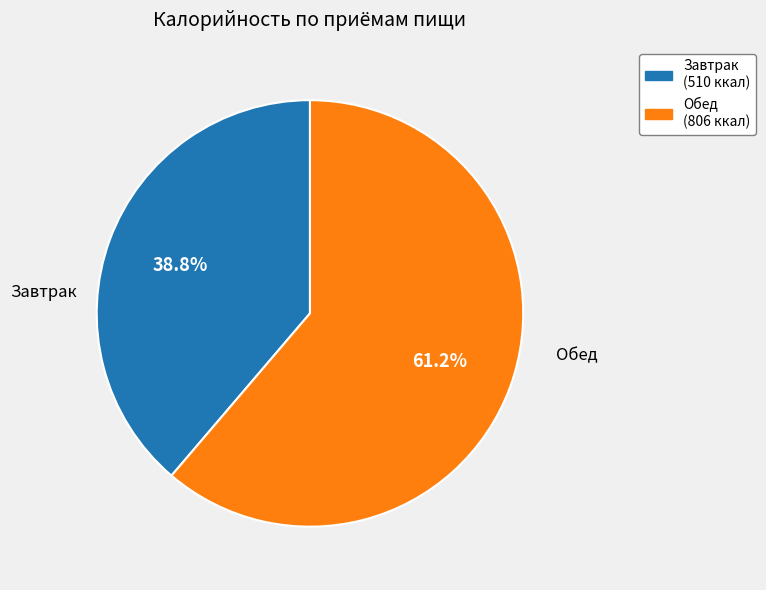

Combined, do Завтрак and Обед account for over 50%?

Yes